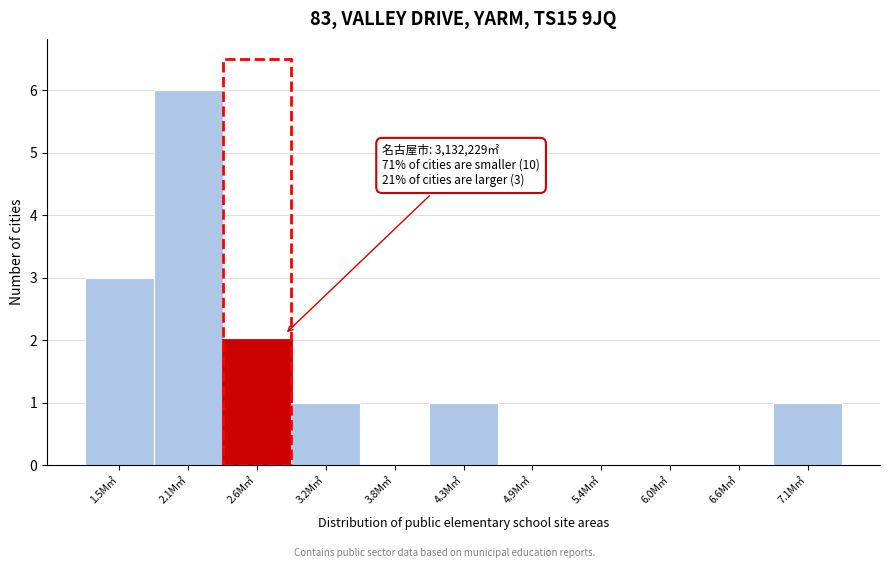

Reading left to right, transcribe all the data shown in this chart.

1.5M㎡=3	2.1M㎡=6	2.6M㎡=2	3.2M㎡=1	3.8M㎡=0	4.3M㎡=1	4.9M㎡=0	5.4M㎡=0	6.0M㎡=0	6.6M㎡=0	7.1M㎡=1